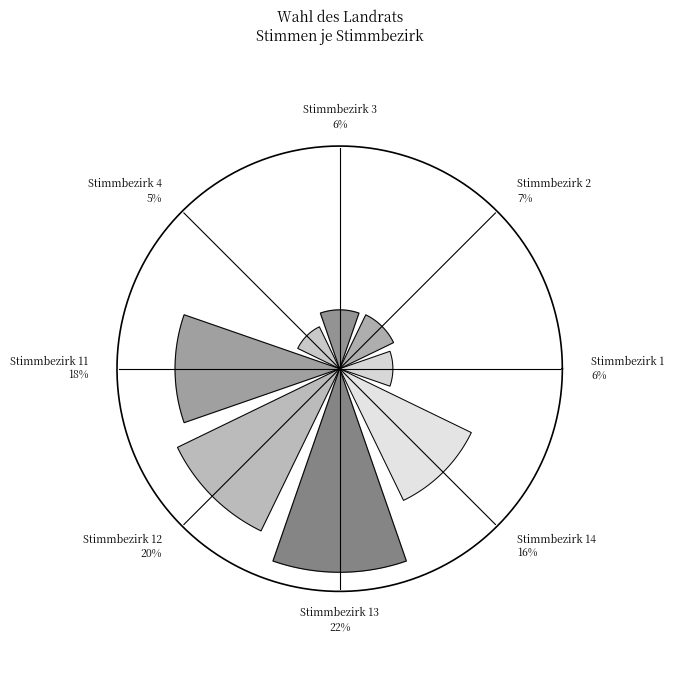

What percentage is the Stimmbezirk 12 slice, to the nearest percent?

20%